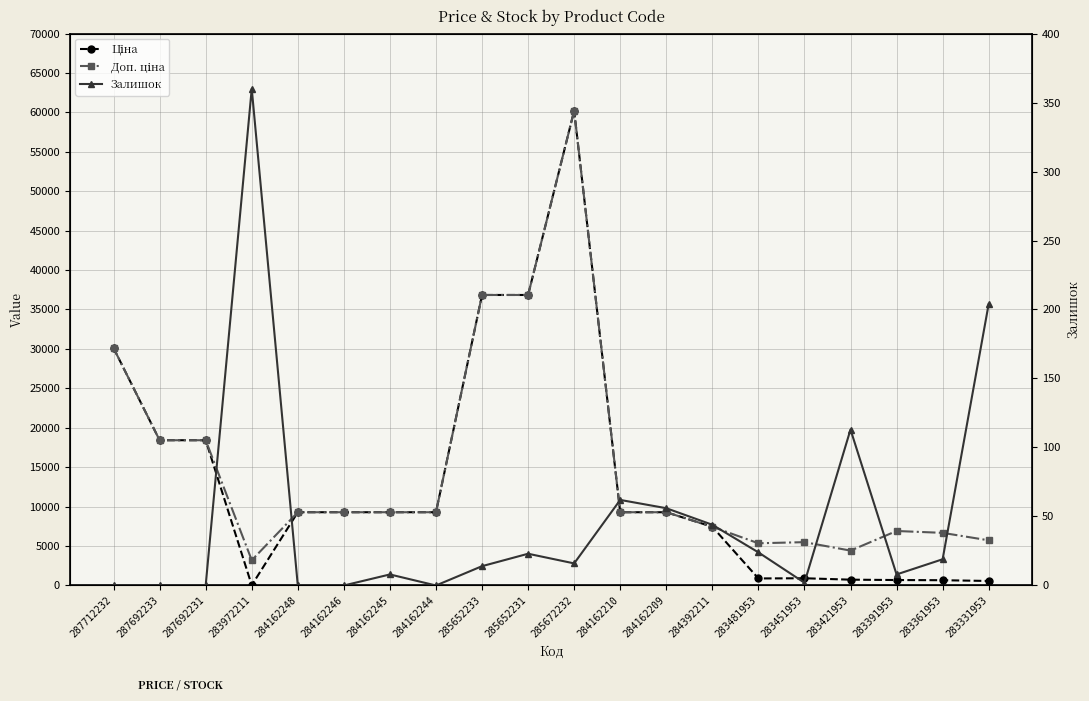

Which category has the lowest value in the Залишок series?

287712232